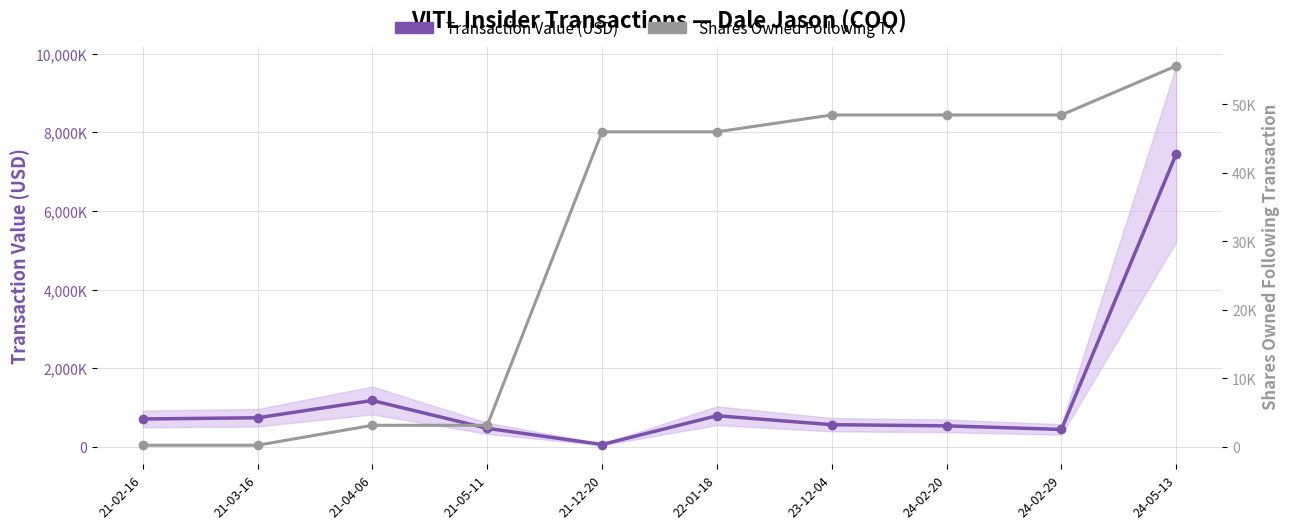

True or false: Shares Owned Following Tx and Transaction Value (USD) intersect in this chart.

False